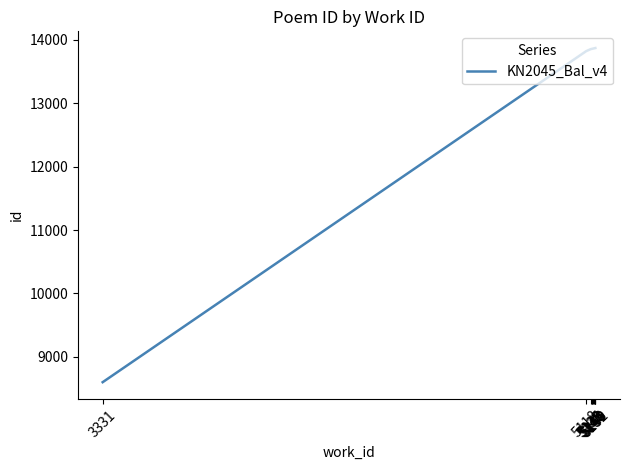

What is the difference between the maximum and minimum values?

5268